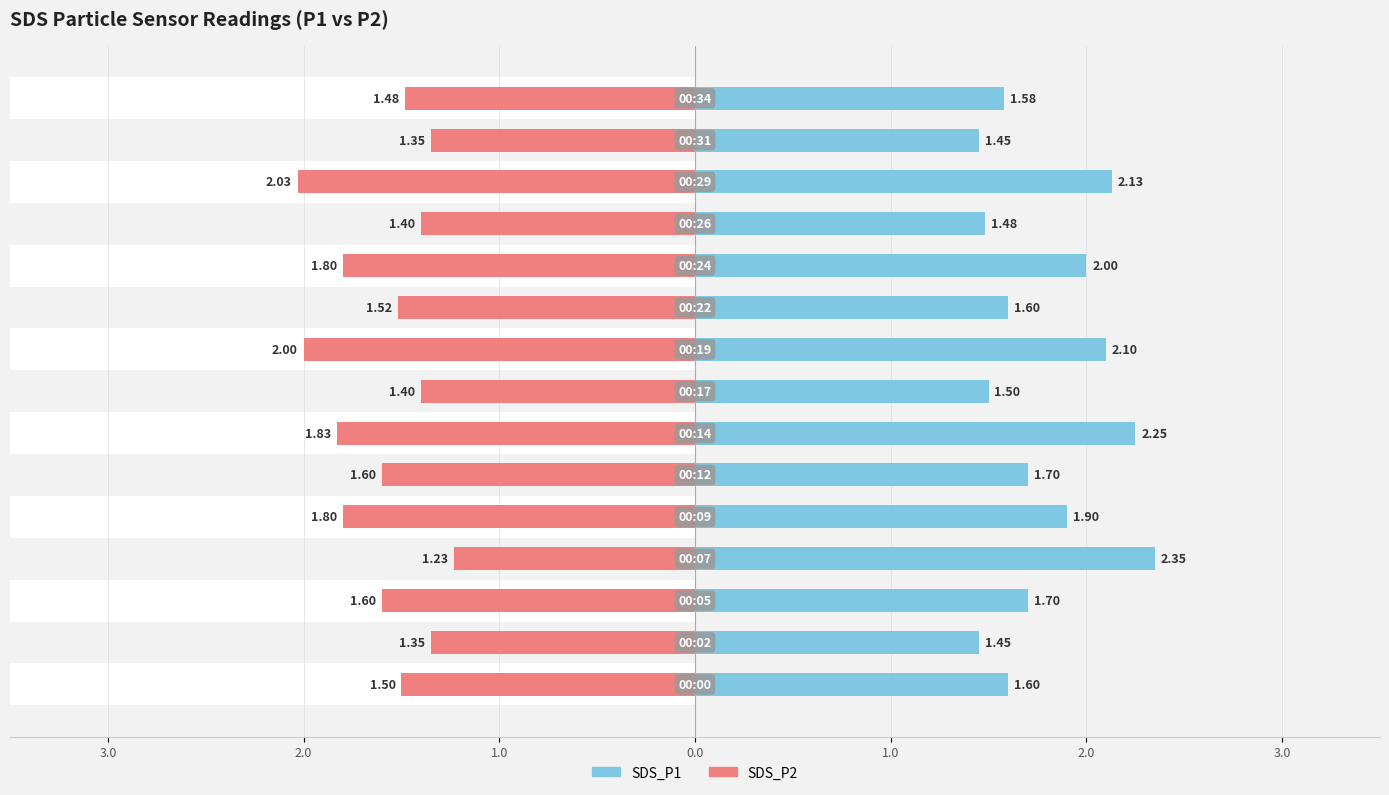

List the series in order of their overall mean, highest first.

SDS_P1, SDS_P2